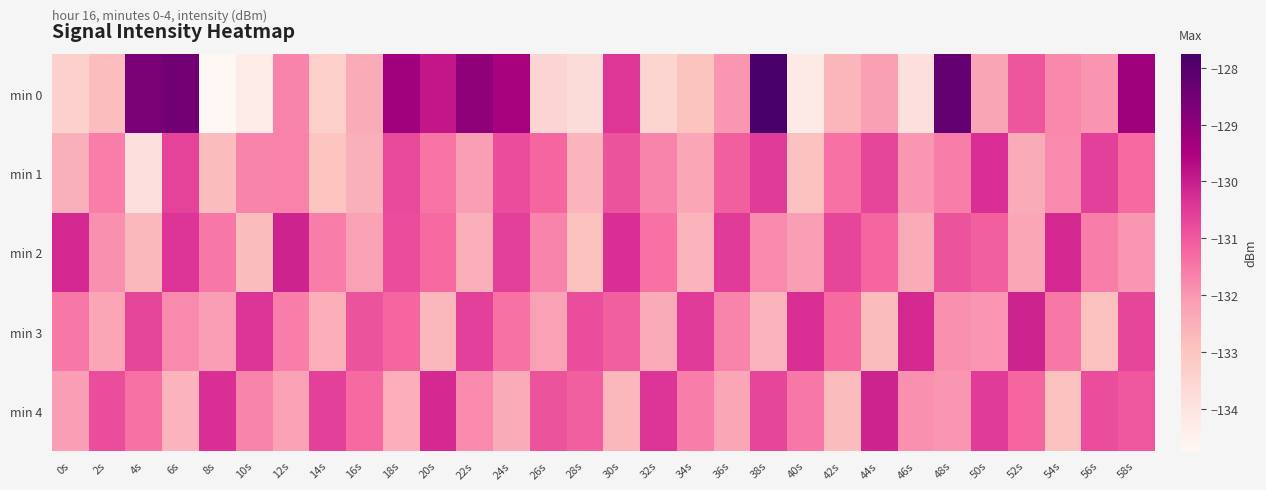

Which series has the largest range (max minus min)?

min 0